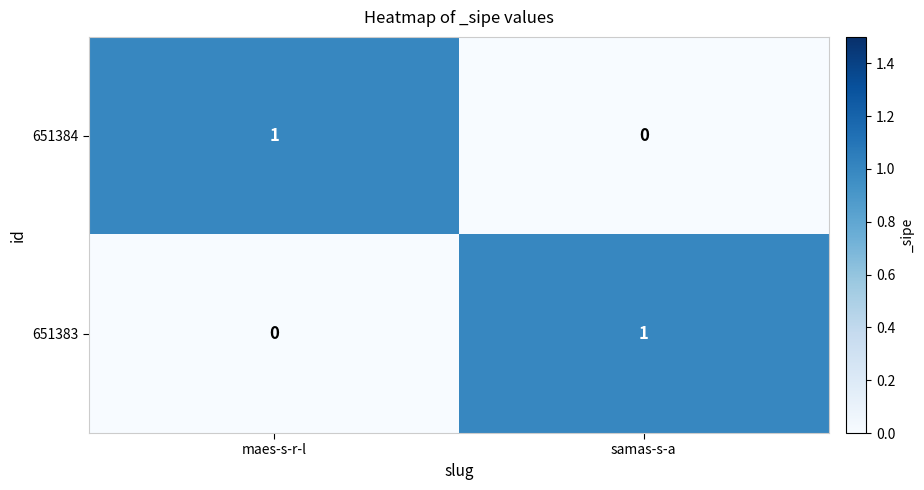

Count the number of data series in this chart.

2